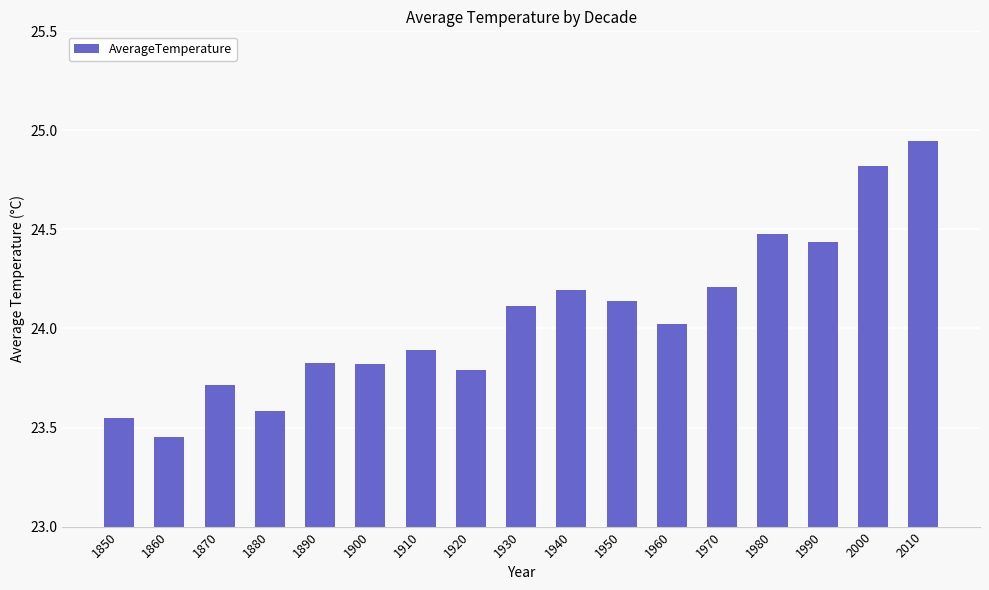

Which category has the lowest value across all series?

1860